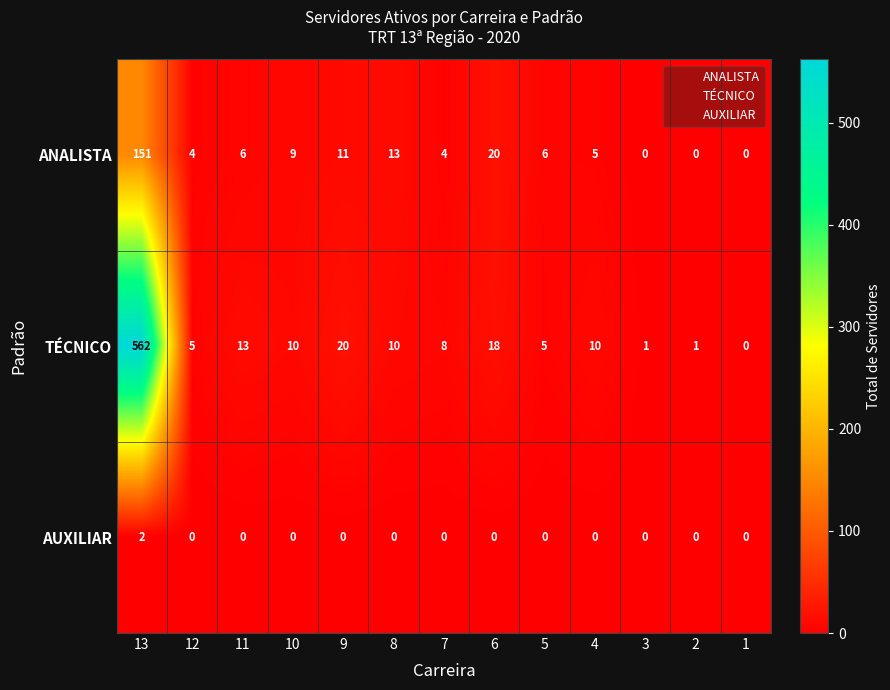

Which label corresponds to the largest value in the chart?

13